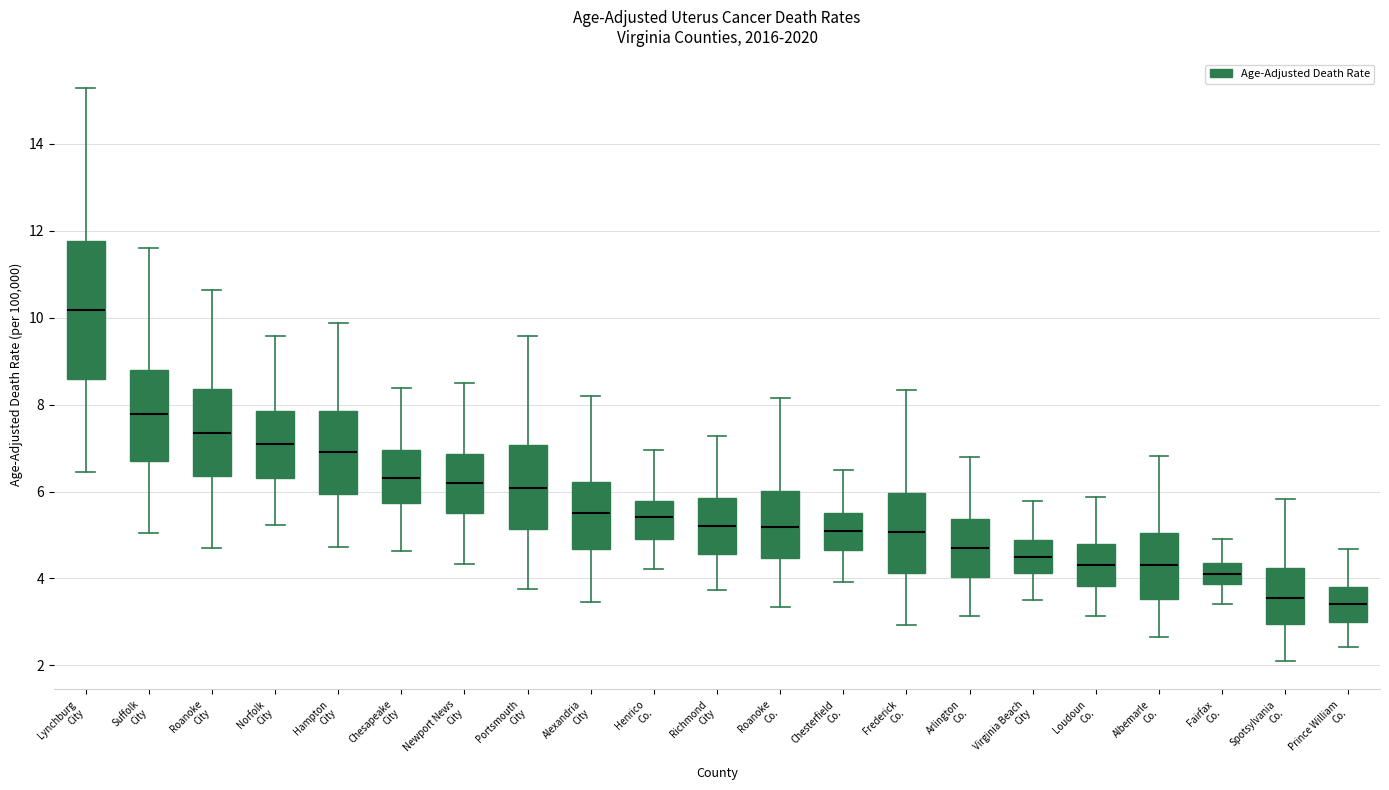

Where does the lower whisker of the box for Spotsylvania Co. end on the y-axis? The values are not printed on the chart, so give them approximately, as read against the axis.

2.2